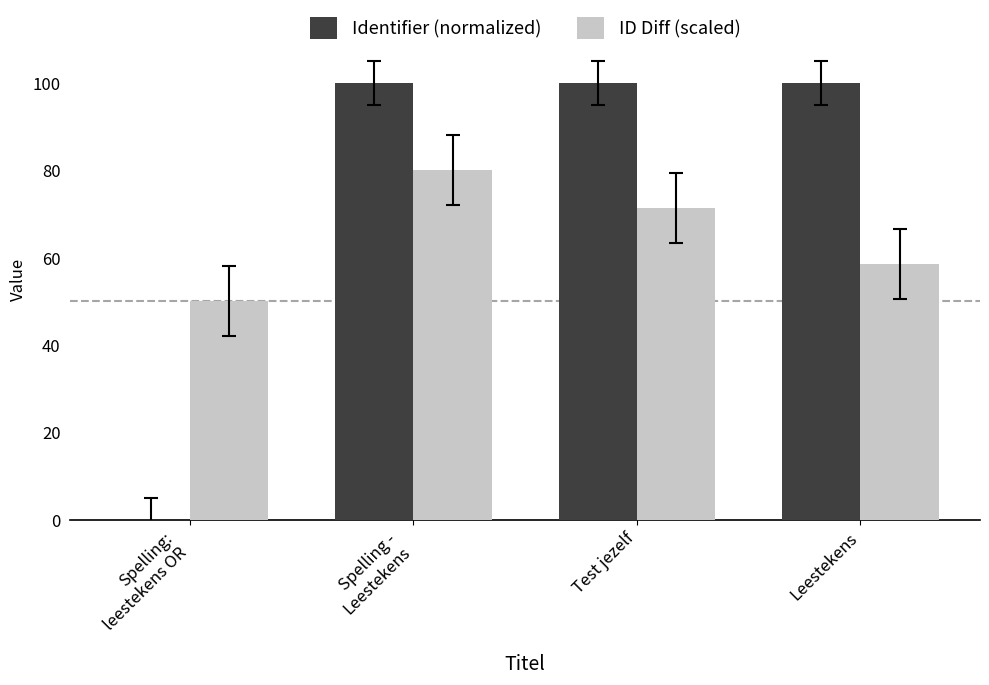

The value of Identifier (normalized) at Leestekens is 144.2. True or false?

False